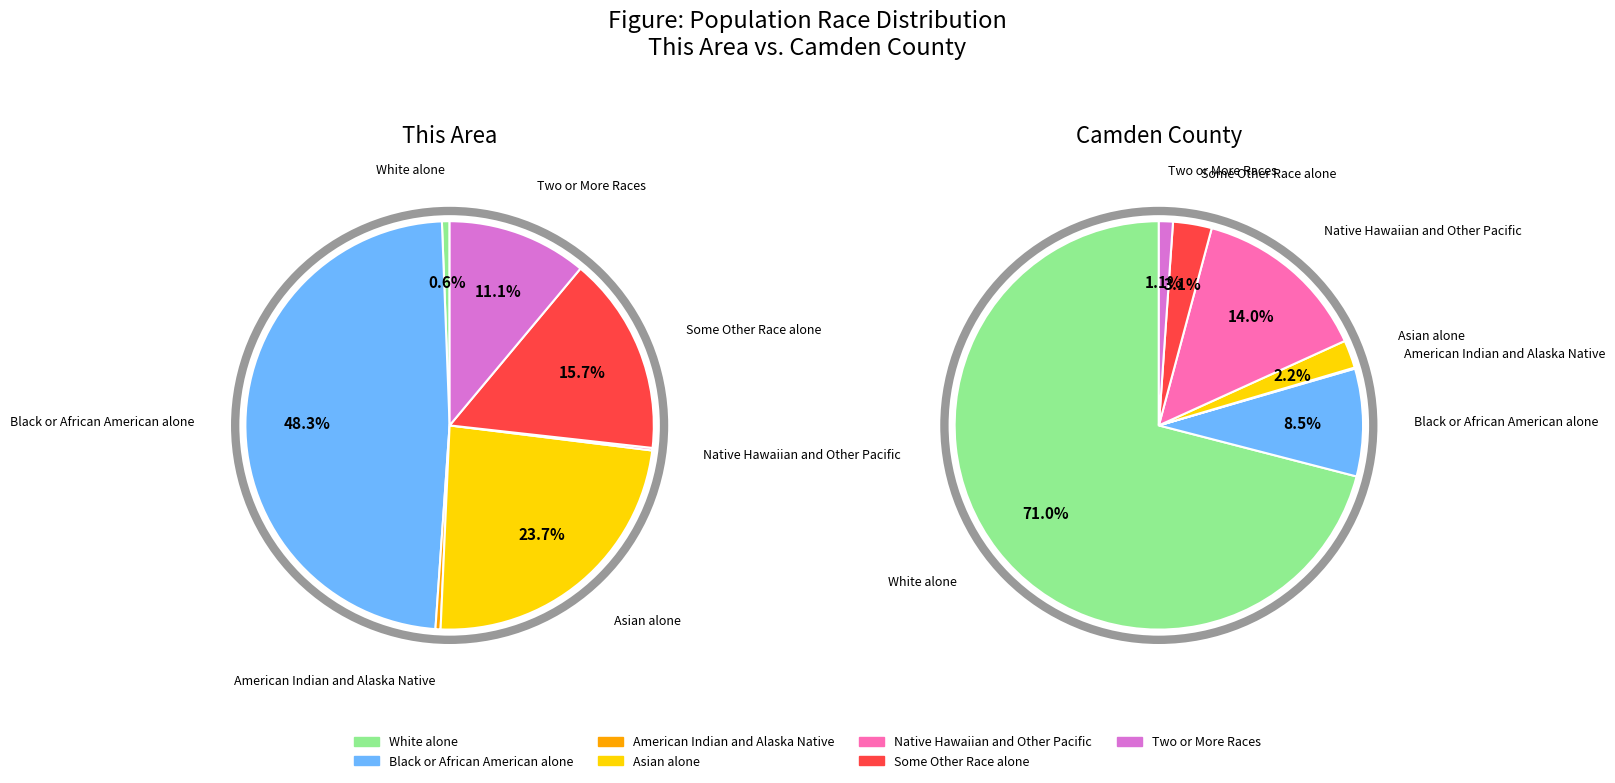

What portion of the pie excludes Native Hawaiian and Other Pacific?

99.8%